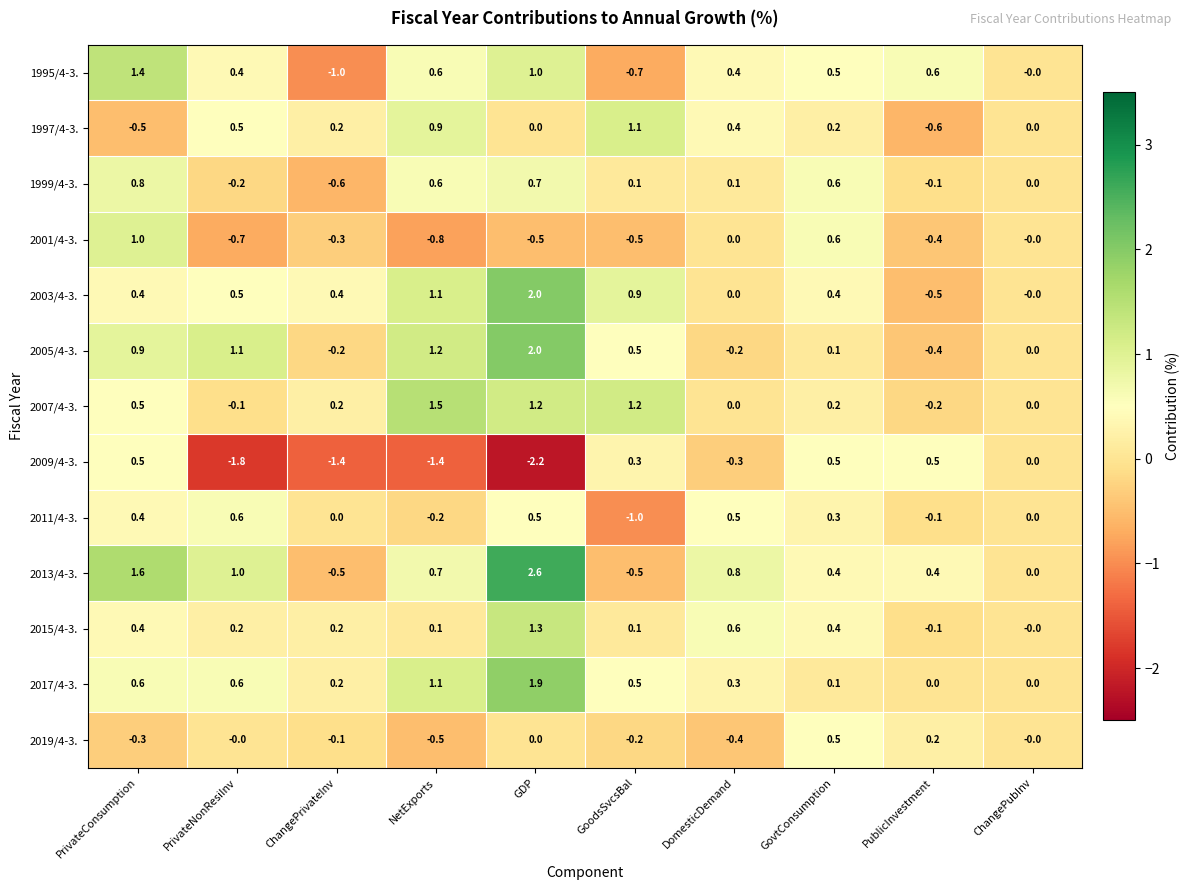

What is the difference between the maximum and minimum values in the 2007/4-3. series?

1.7